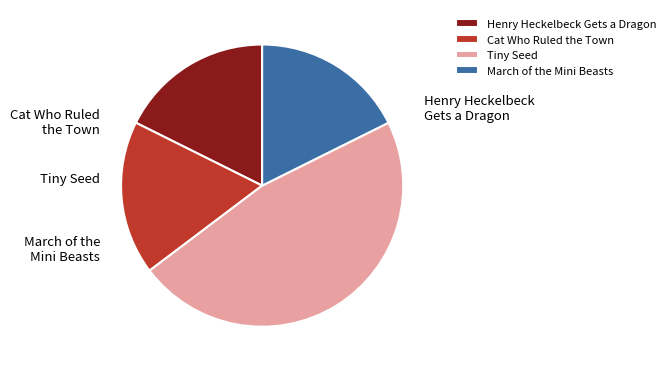

To the nearest percent, what is the difference between the largest and smallest slice percentages?

29%